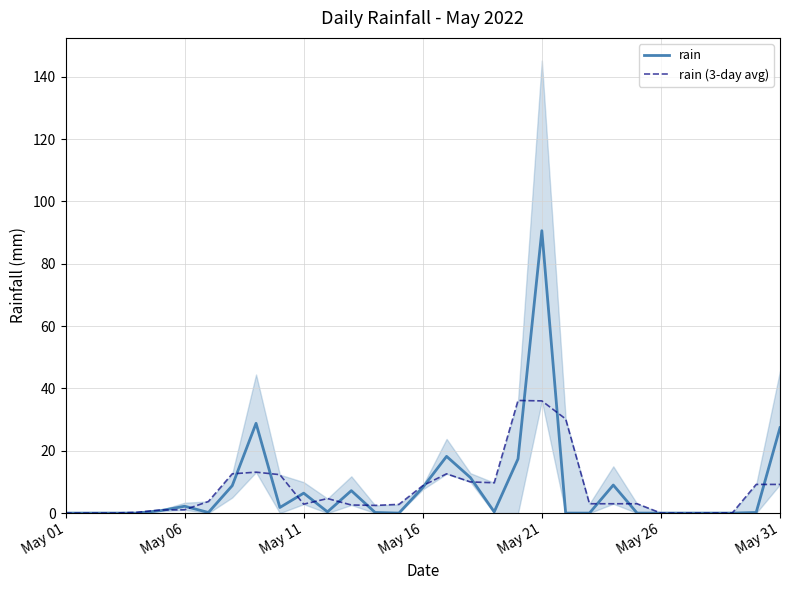

What is the value of the rain (3-day avg) point at the 16th from the left?

8.8